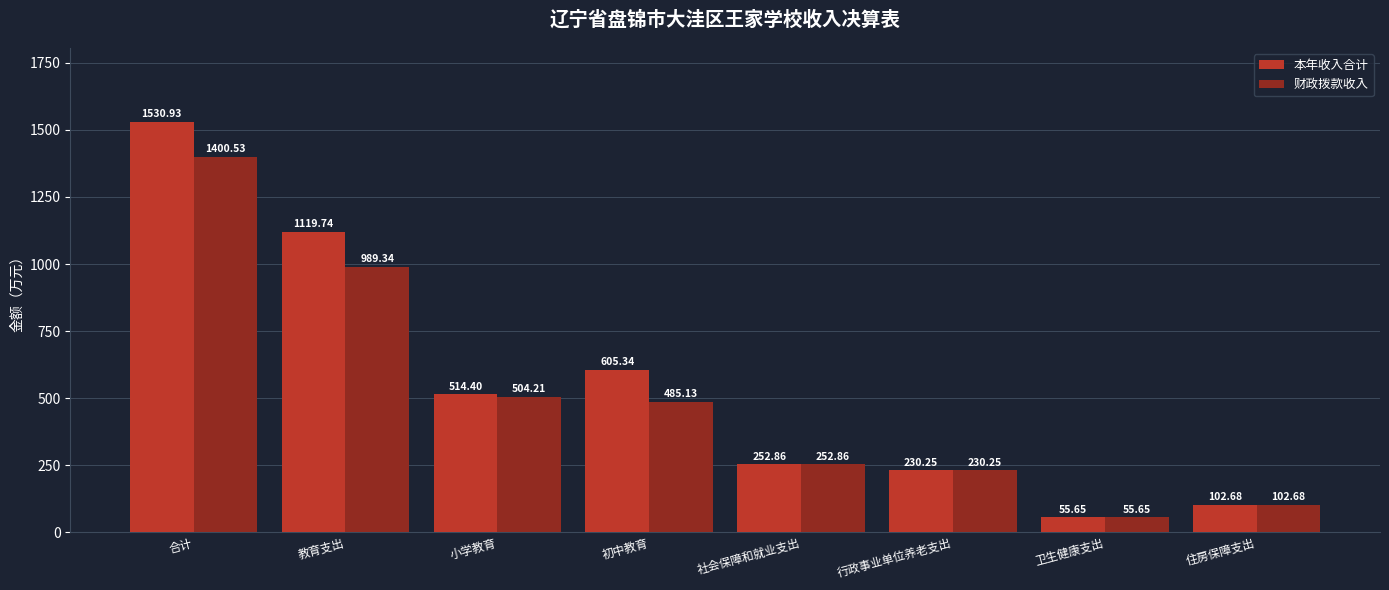

The value of 本年收入合计 at 卫生健康支出 is 55.6. True or false?

True